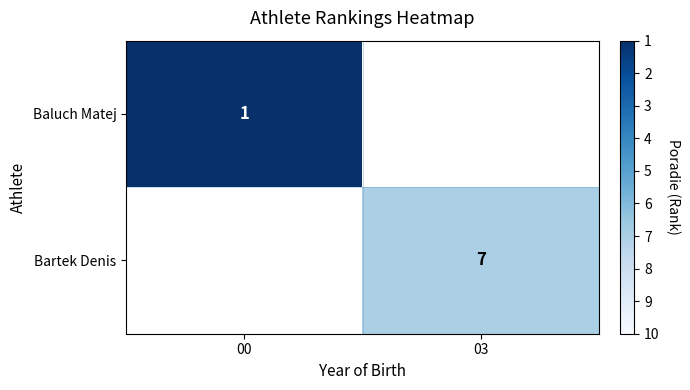

The value of Bartek Denis at 03 is 12. True or false?

False